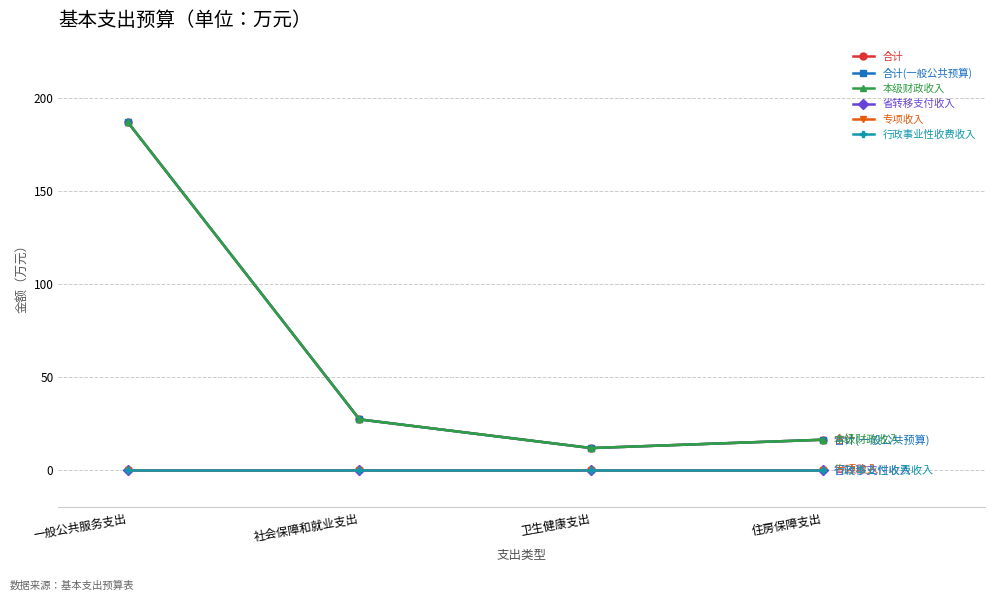

Reading left to right, transcribe all the data shown in this chart.

合计: 一般公共服务支出=187.2	社会保障和就业支出=27.4	卫生健康支出=11.9	住房保障支出=16.4
合计(一般公共预算): 一般公共服务支出=187.2	社会保障和就业支出=27.4	卫生健康支出=11.9	住房保障支出=16.4
本级财政收入: 一般公共服务支出=187.2	社会保障和就业支出=27.4	卫生健康支出=11.9	住房保障支出=16.4
省转移支付收入: 一般公共服务支出=0.0	社会保障和就业支出=0.0	卫生健康支出=0.0	住房保障支出=0.0
专项收入: 一般公共服务支出=0.0	社会保障和就业支出=0.0	卫生健康支出=0.0	住房保障支出=0.0
行政事业性收费收入: 一般公共服务支出=0.0	社会保障和就业支出=0.0	卫生健康支出=0.0	住房保障支出=0.0